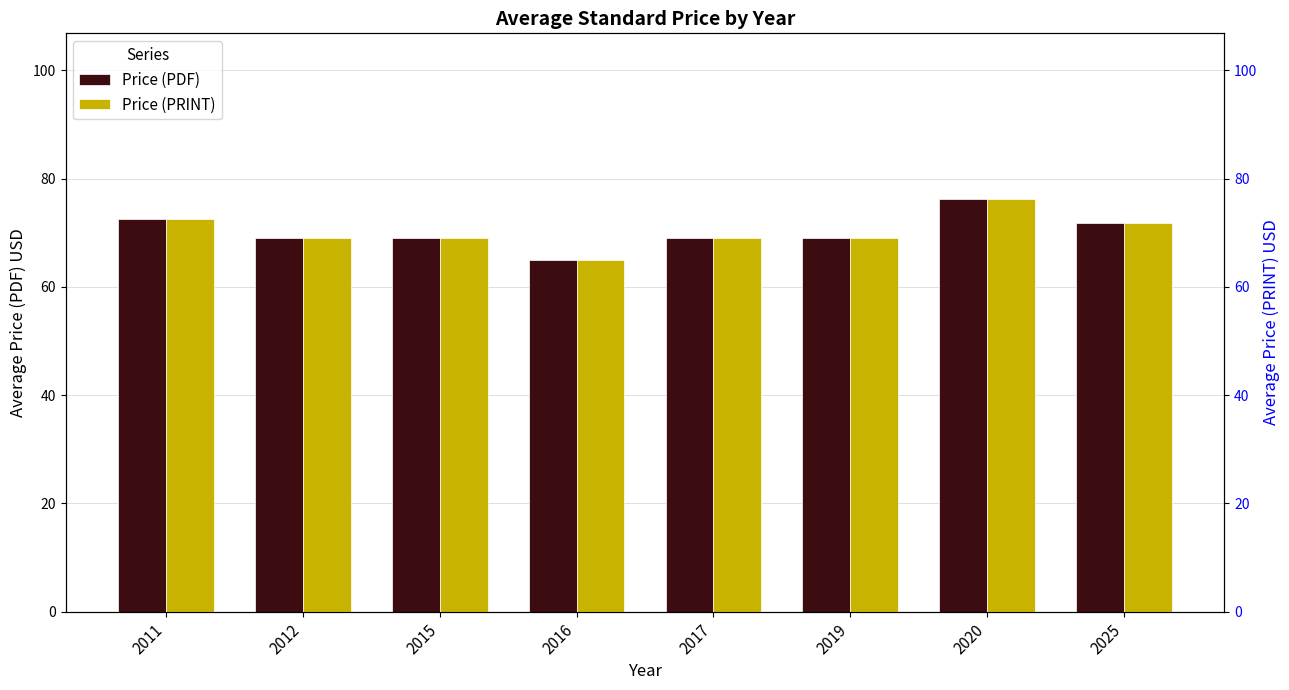

List the labels in order of Price (PRINT) value, smallest first.

2016, 2012, 2015, 2017, 2019, 2025, 2011, 2020